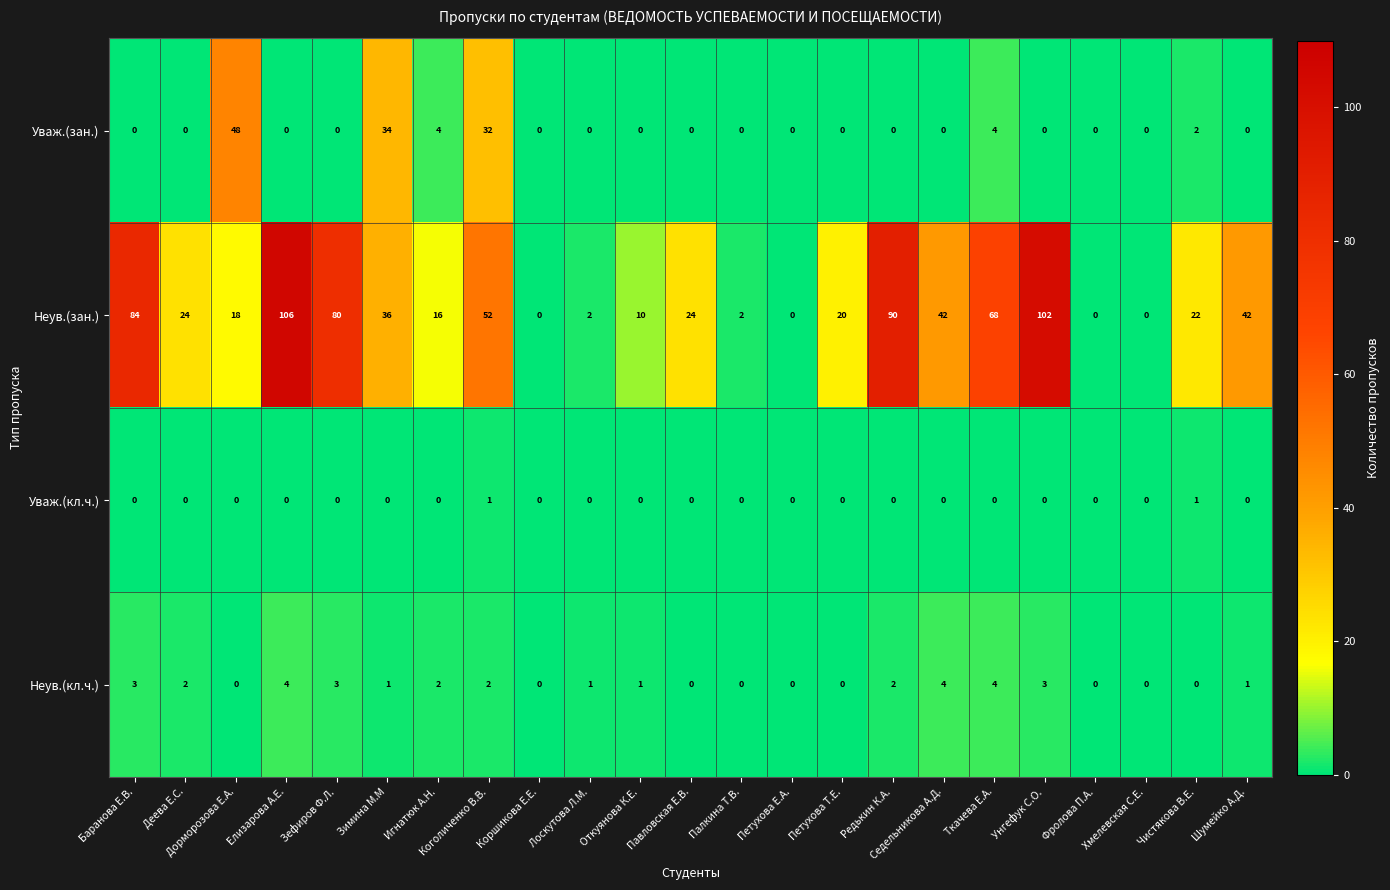

At which label is Неув.(зан.) closest to 53?

Коголиченко В.В.